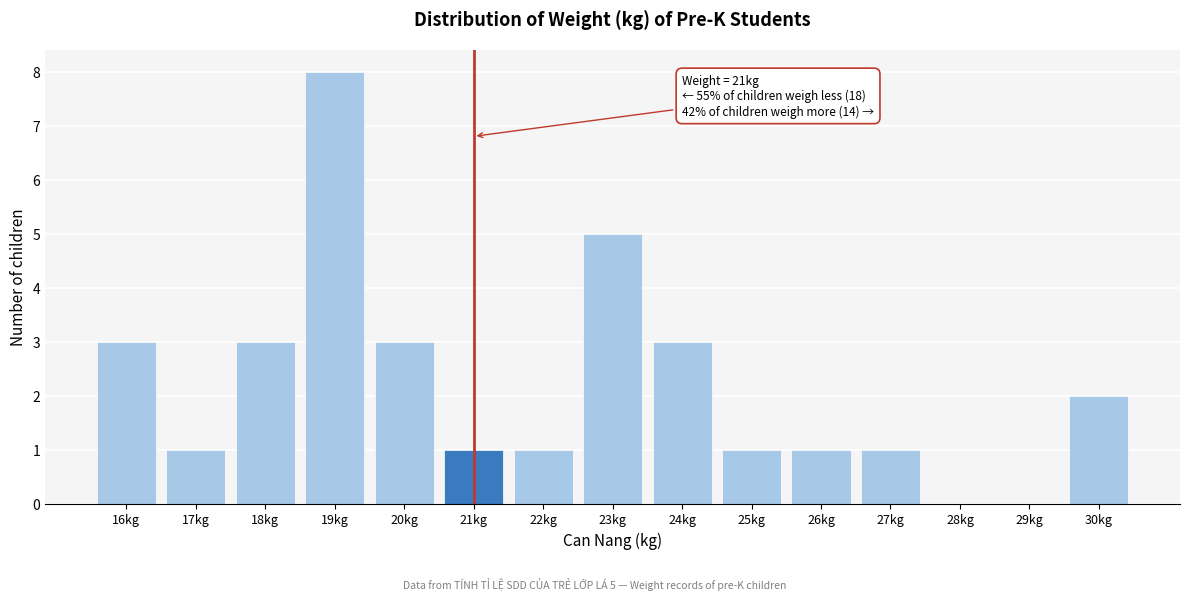

Reading left to right, extract all data points from this chart.

16kg=3	17kg=1	18kg=3	19kg=8	20kg=3	21kg=1	22kg=1	23kg=5	24kg=3	25kg=1	26kg=1	27kg=1	28kg=0	29kg=0	30kg=2